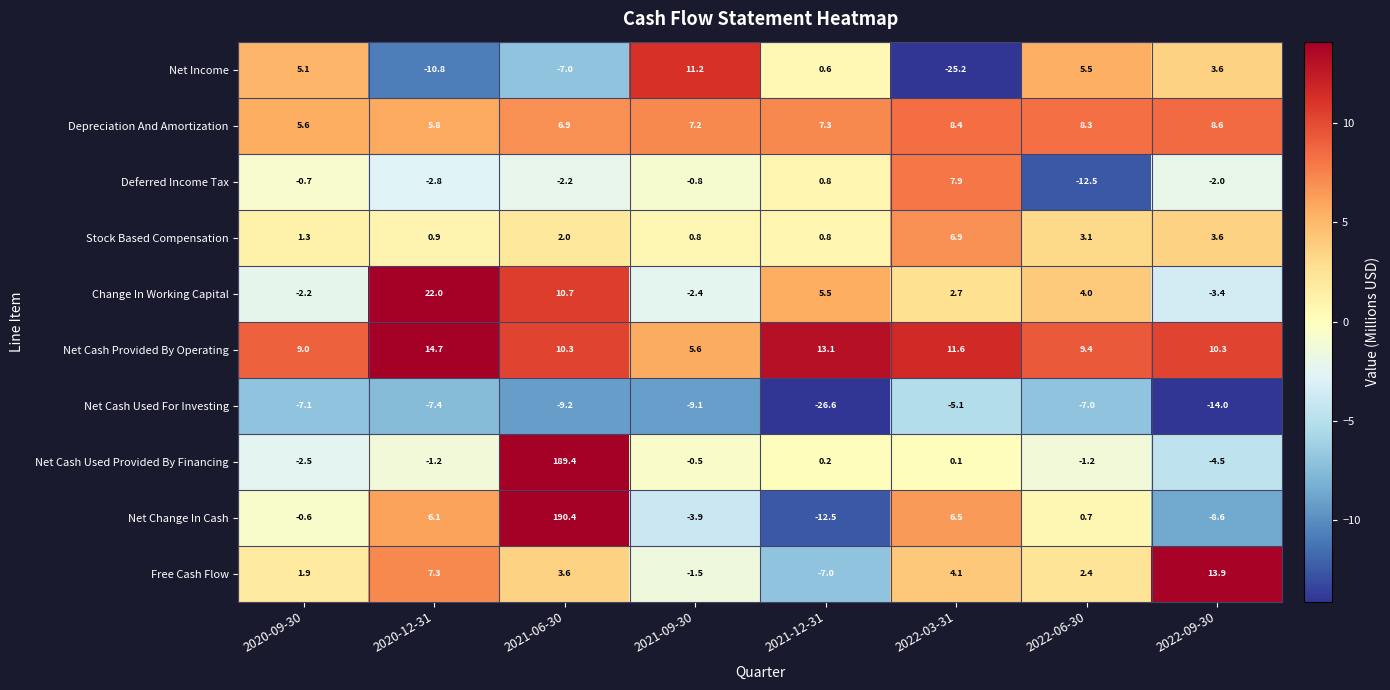

True or false: Net Cash Used Provided By Financing has a value of -2.0 at 2020-12-31.

False